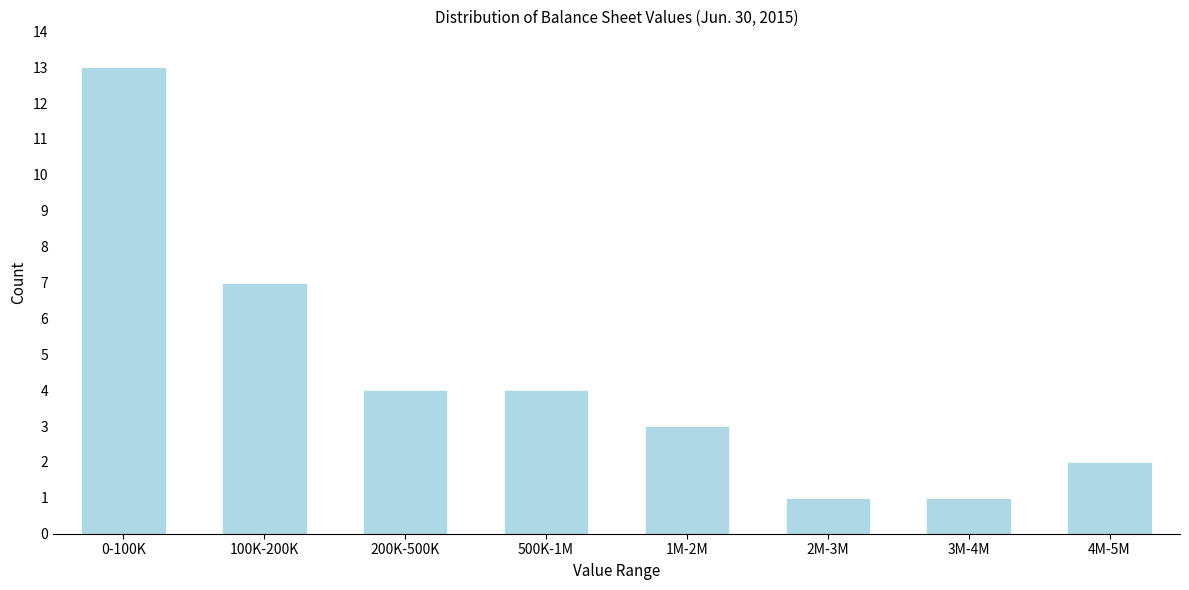

Reading left to right, extract all data points from this chart.

0-100K=13	100K-200K=7	200K-500K=4	500K-1M=4	1M-2M=3	2M-3M=1	3M-4M=1	4M-5M=2